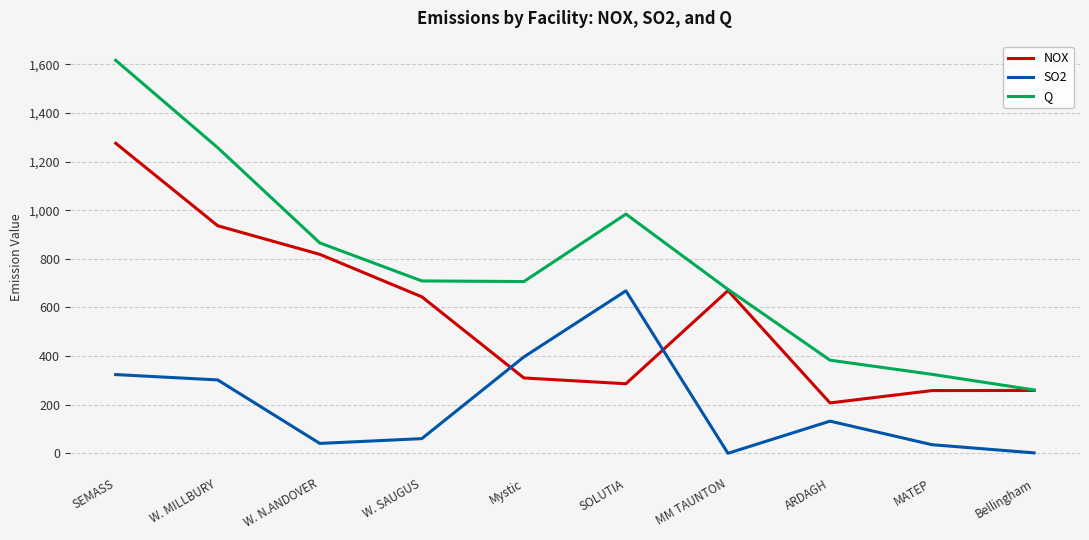

What is the lowest value of the Q series?

260.7